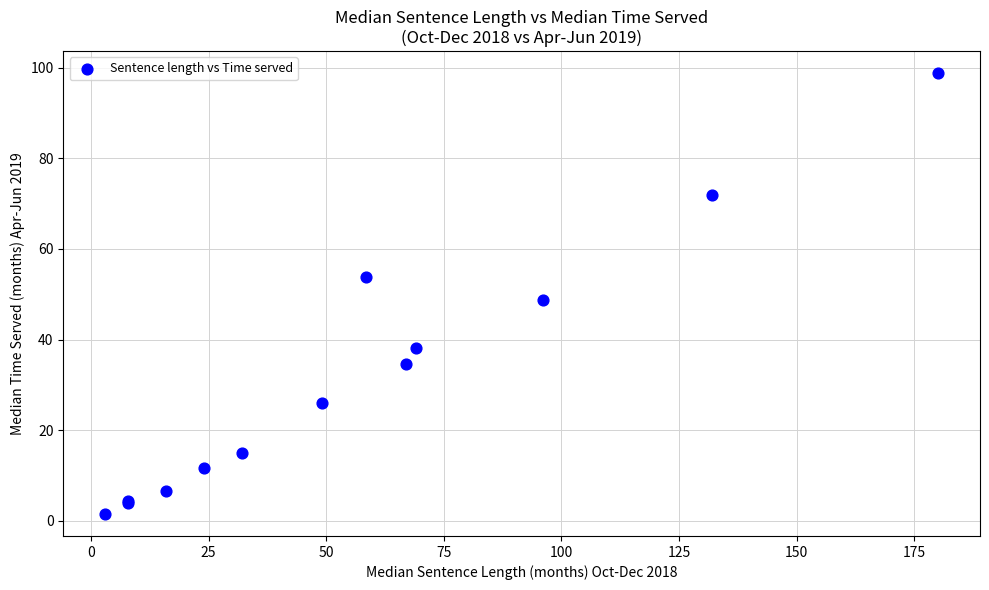

What Y value in the scatter plot is closest to 50?

48.7